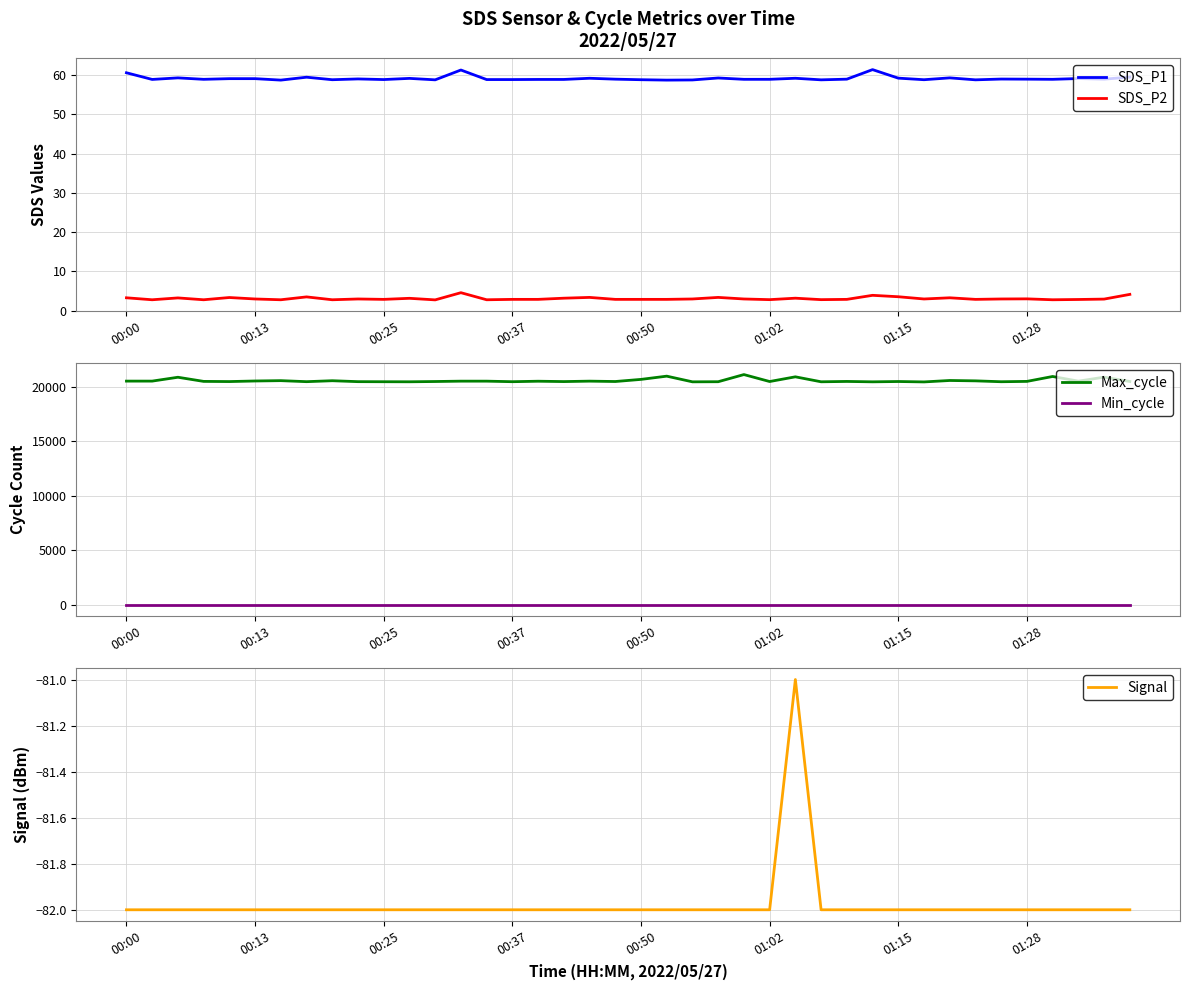

True or false: SDS_P1 and SDS_P2 intersect in this chart.

False